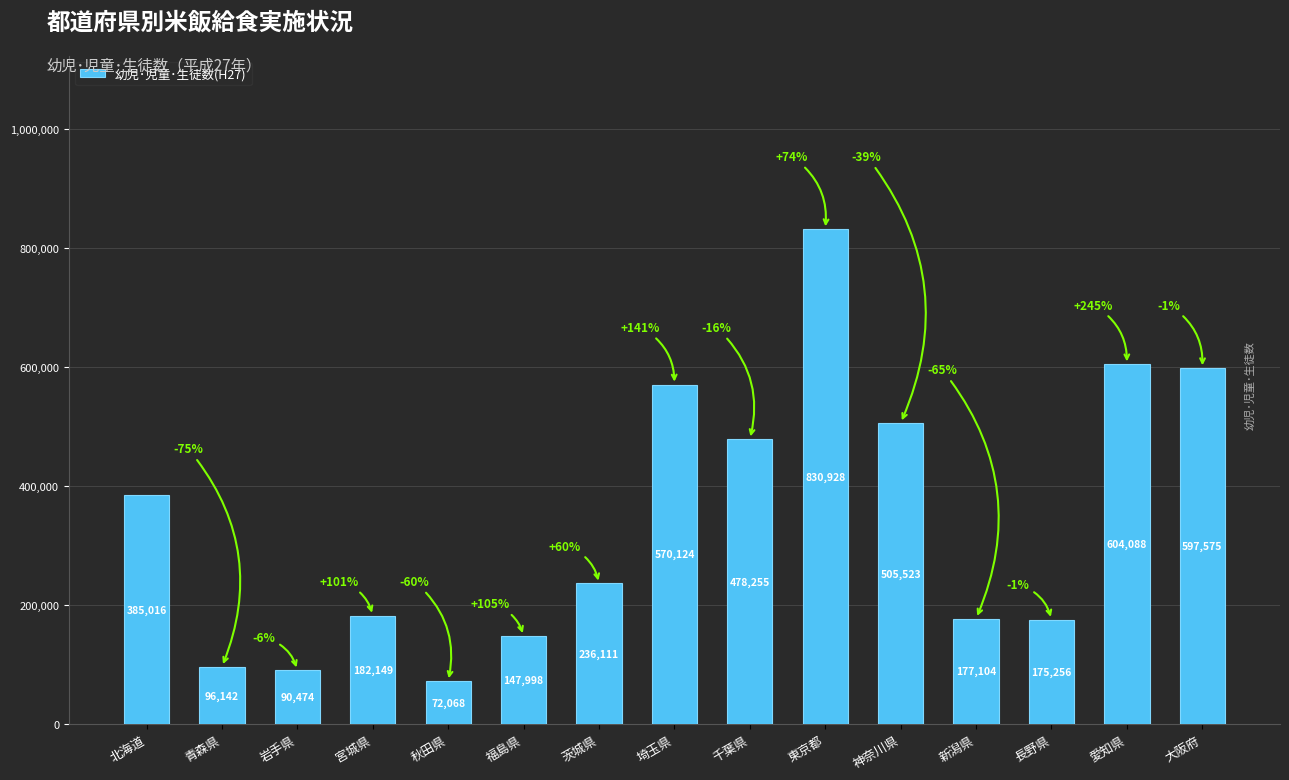

Approximately how many times larger is the value at 岩手県 compared to 神奈川県?

0.2